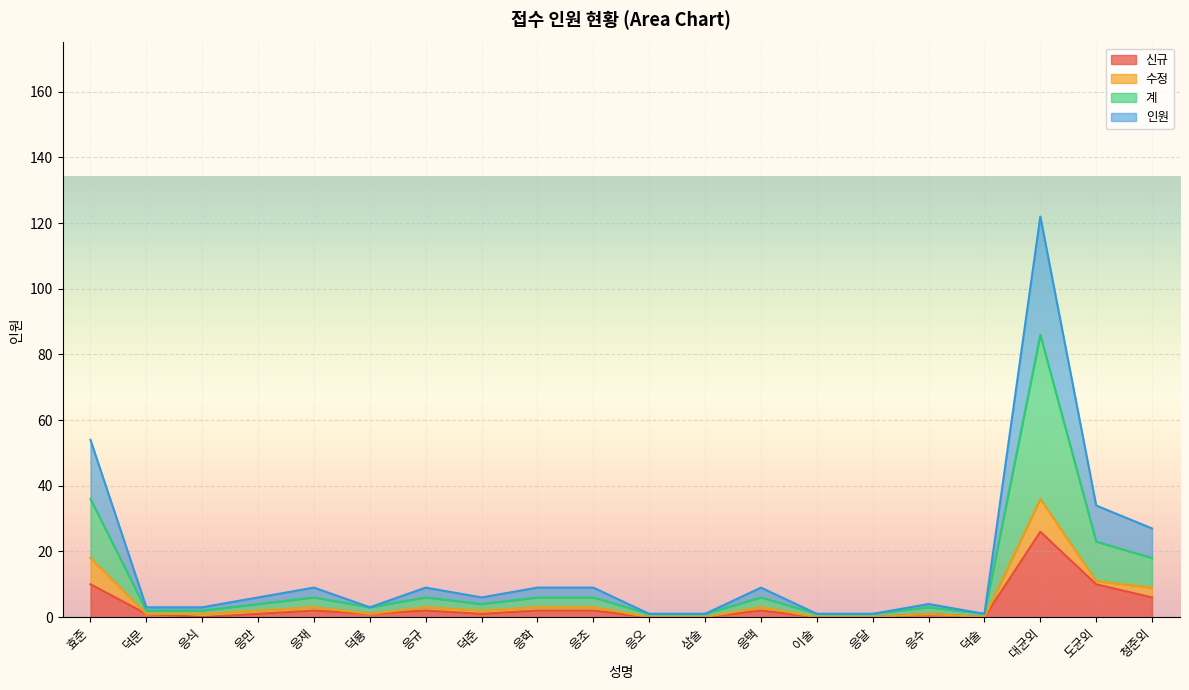

At how many categories does at least one series exceed 66?

1